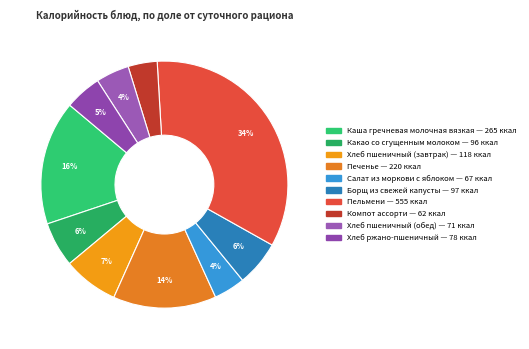

Combined, do Пельмени and Хлеб ржано-пшеничный account for over 50%?

No